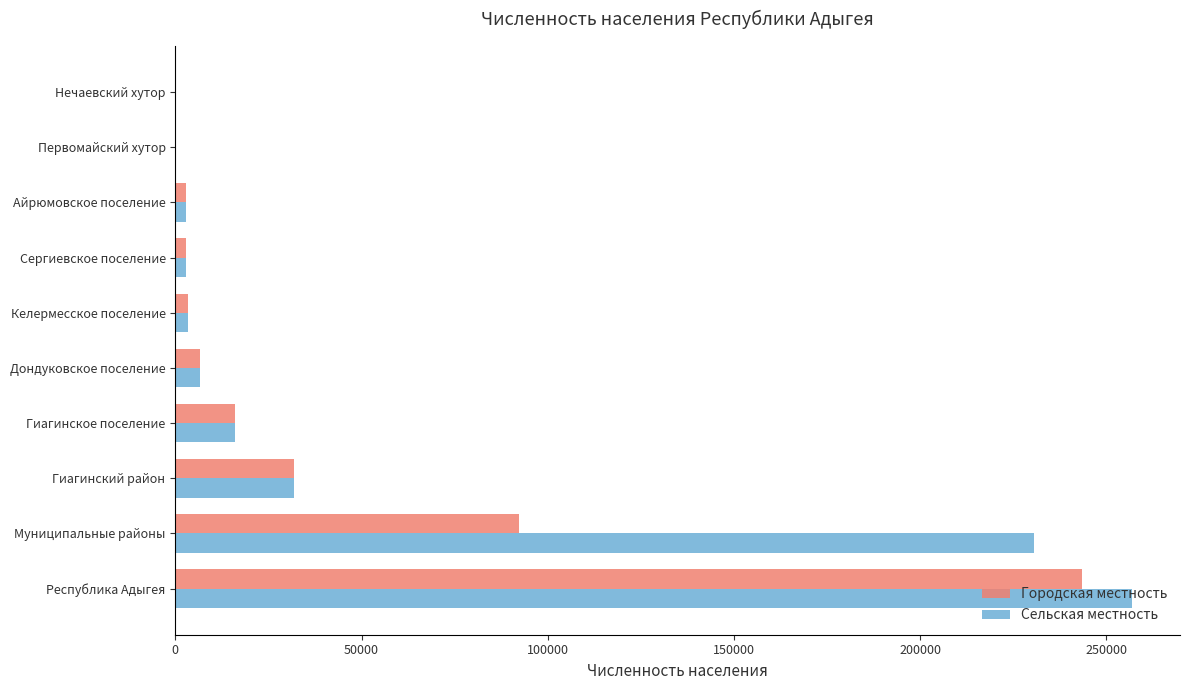

Which series has the largest total across all categories?

Сельская местность